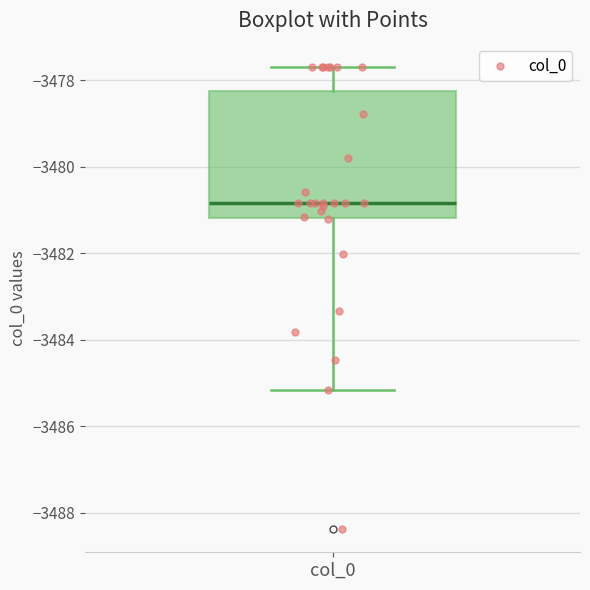

Read this box plot against the y-axis: the position of the median line, the range covered by the box, and the ends of both whiskers. The values are not printed on the chart, so give them approximately, as read against the axis.

median -3480.8, box -3481.2 to -3478.2, whiskers -3485.2 to -3477.6